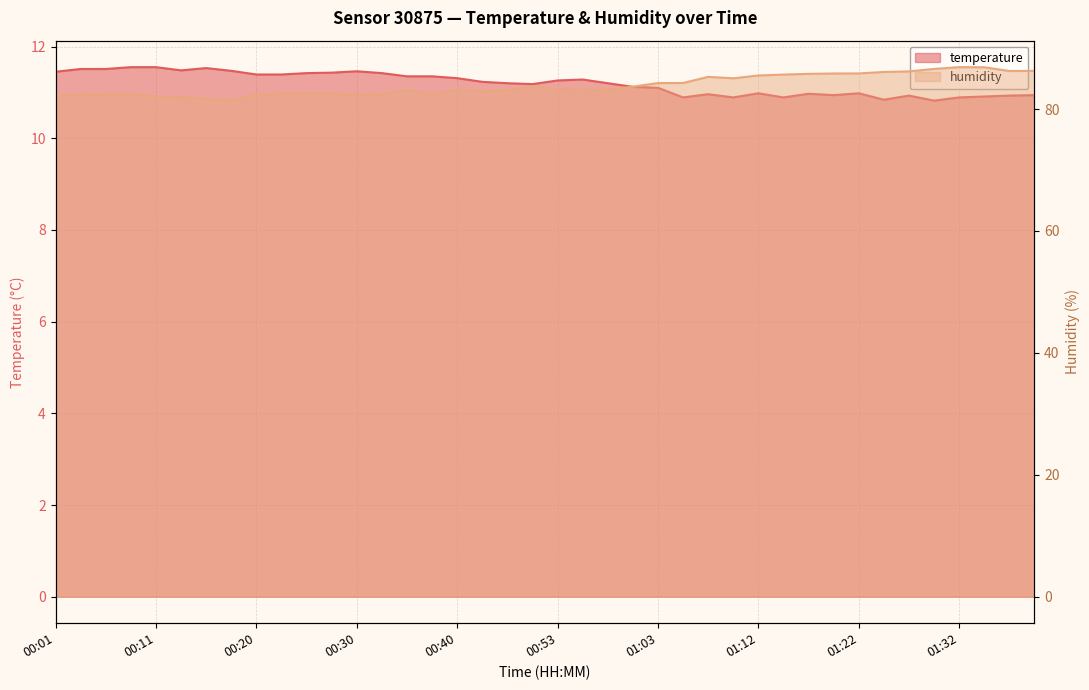

True or false: humidity has a value of 82.0 at 00:13.

True